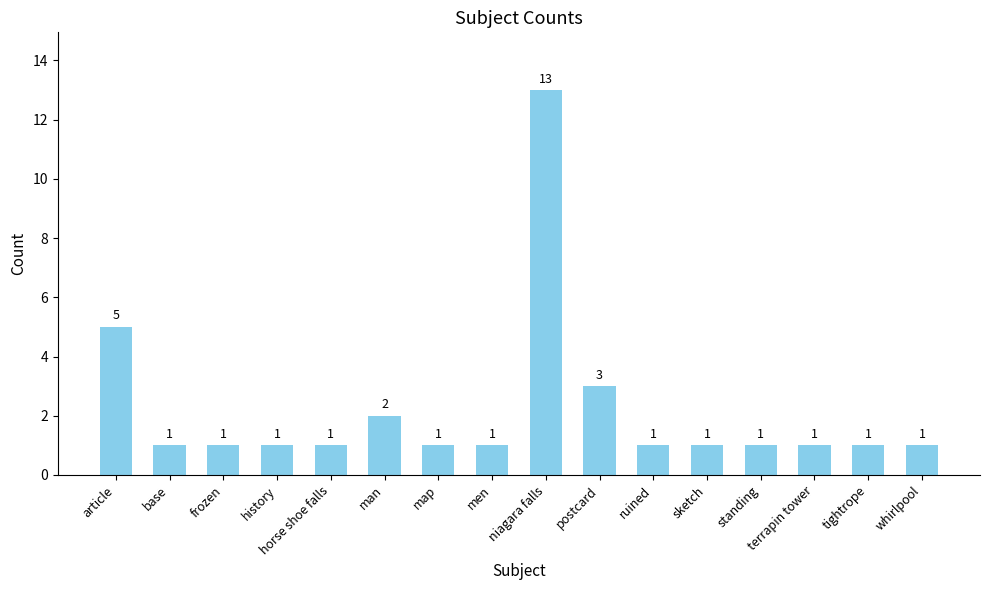

At which category does the chart reach its peak across all series?

niagara falls